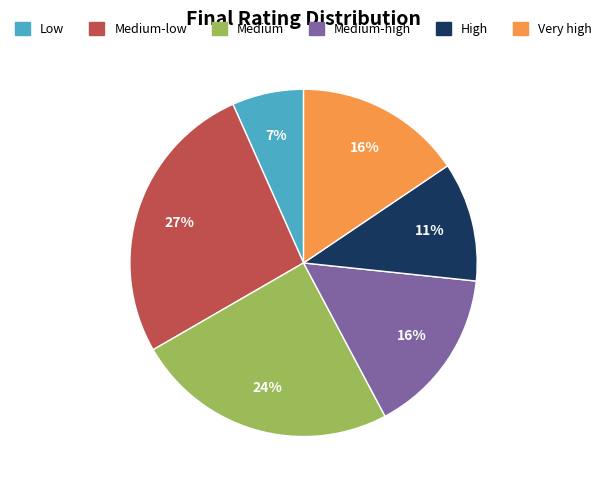

How many slices are in this pie chart?

6